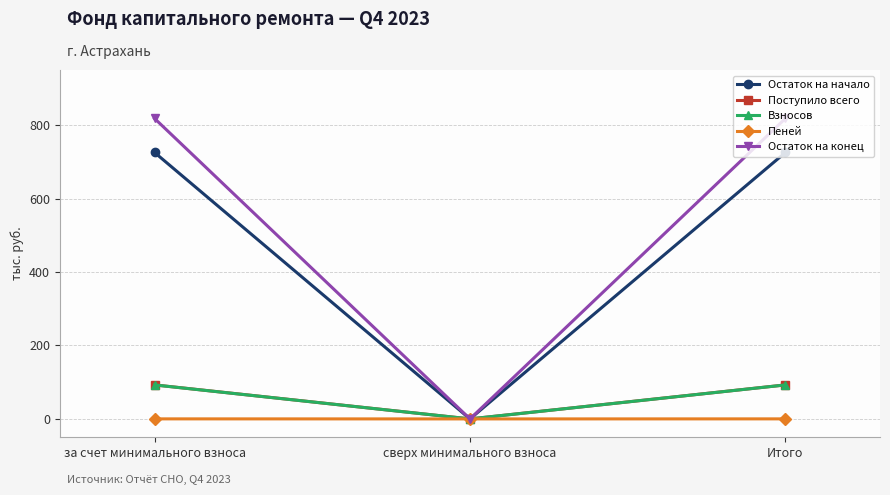

Which series changed the most between сверх минимального взноса and Итого?

Остаток на конец